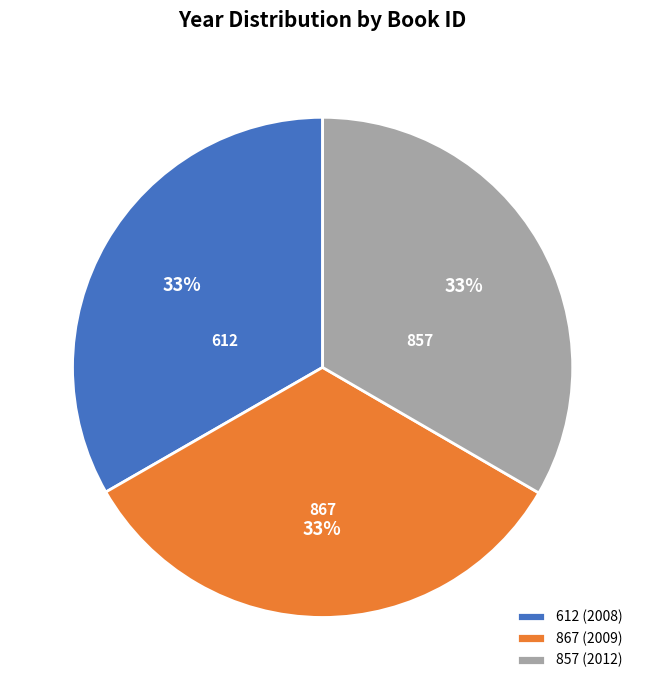

Combined, do 867 (2009) and 857 (2012) account for over 50%?

Yes